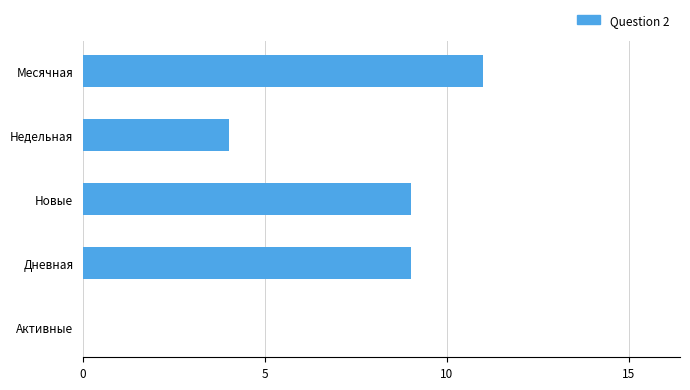

Count the number of categories in the chart.

5